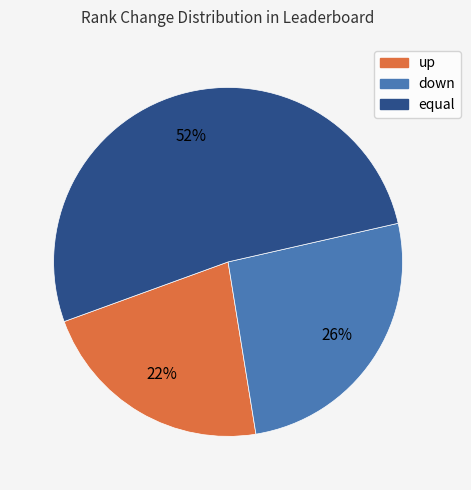

Is the sum of down and up greater than half?

No